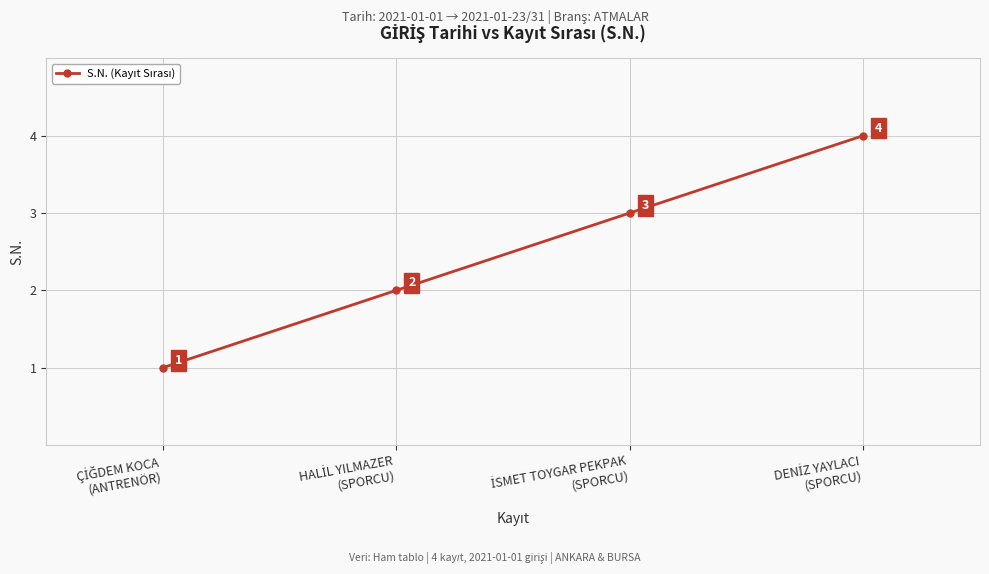

What is the greatest value displayed?

4